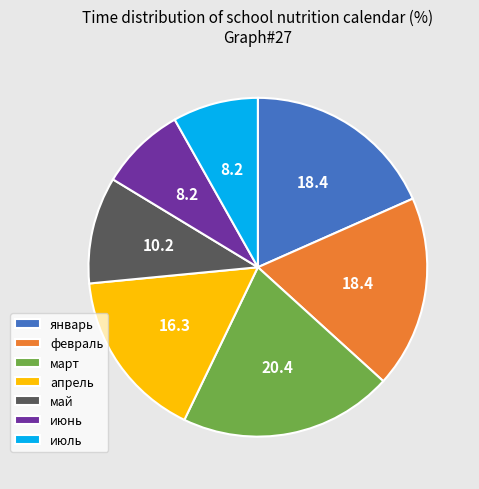

Combined, do июнь and июль account for over 50%?

No